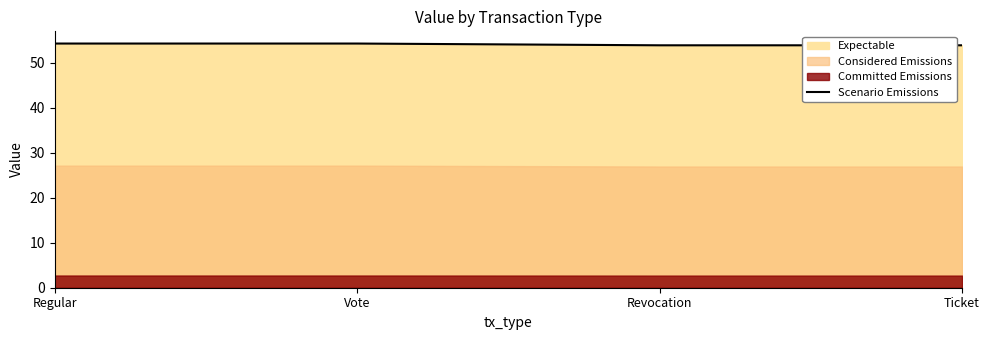

What is the average value?

54.1